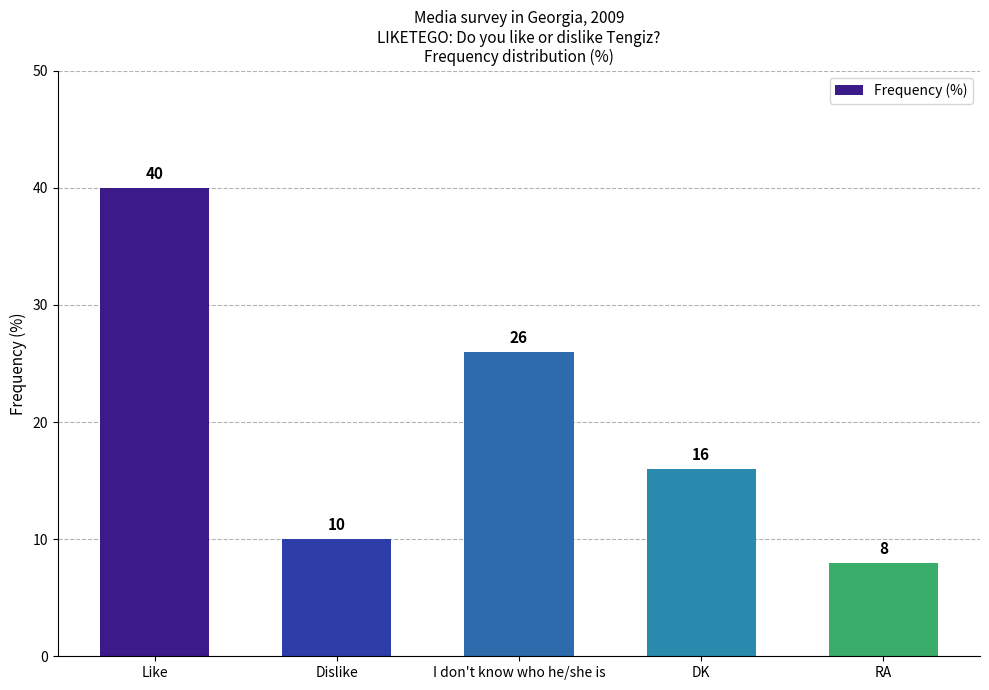

Where does the data first go above 16?

Like